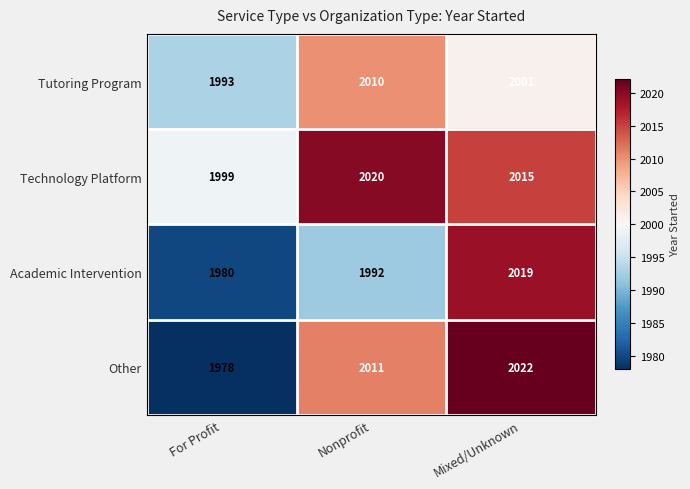

What is the difference between the maximum and minimum values in the Academic Intervention series?

39